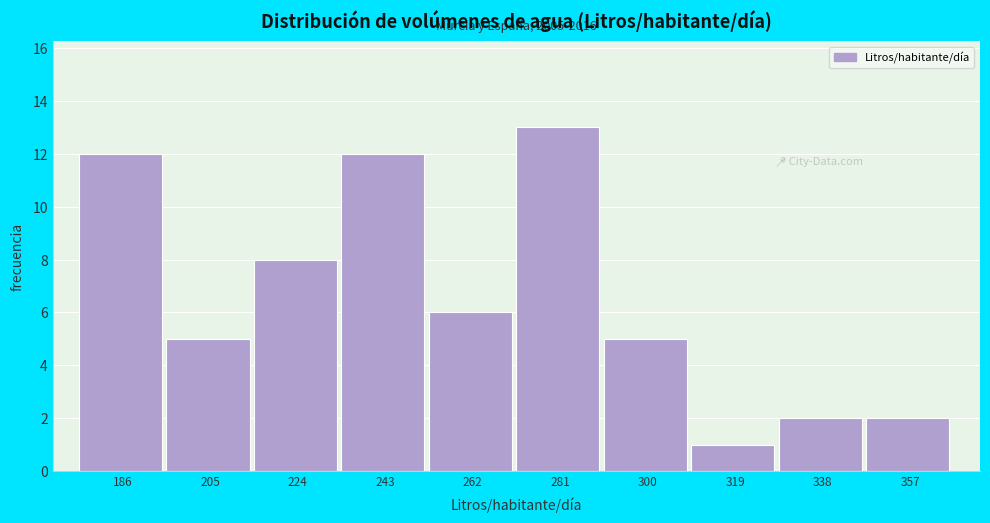

Reading left to right, extract all data points from this chart.

186=12	205=5	224=8	243=12	262=6	281=13	300=5	319=1	338=2	357=2